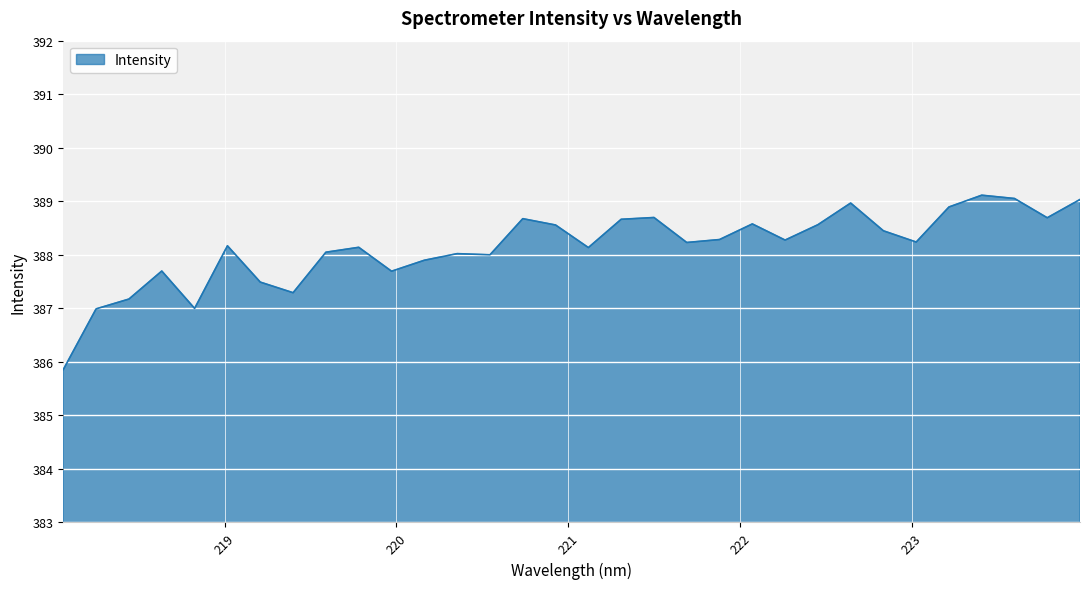

What is the minimum value shown in the chart?

385.9